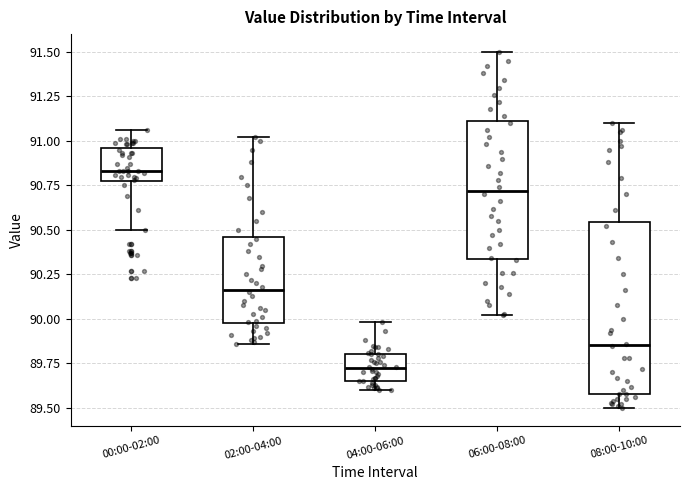

Reading left to right, read every box against the y-axis: the position of its median line, the range the box covers, and the ends of its whiskers. The values are not printed on the chart, so give them approximately, as read against the axis.

00:00-02:00: median 90.85, box 90.75 to 90.95, whiskers 90.50 to 91.05
02:00-04:00: median 90.15, box 90.00 to 90.45, whiskers 89.85 to 91.00
04:00-06:00: median 89.75, box 89.65 to 89.80, whiskers 89.60 to 90.00
06:00-08:00: median 90.70, box 90.35 to 91.10, whiskers 90.00 to 91.50
08:00-10:00: median 89.85, box 89.60 to 90.55, whiskers 89.50 to 91.10